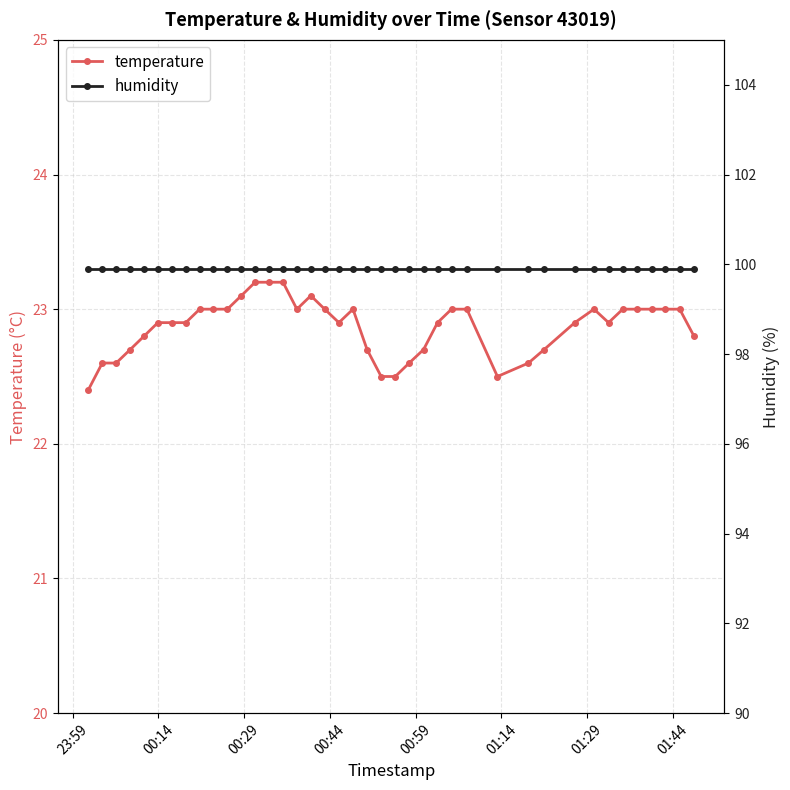

What is the highest value of the temperature series?

23.2